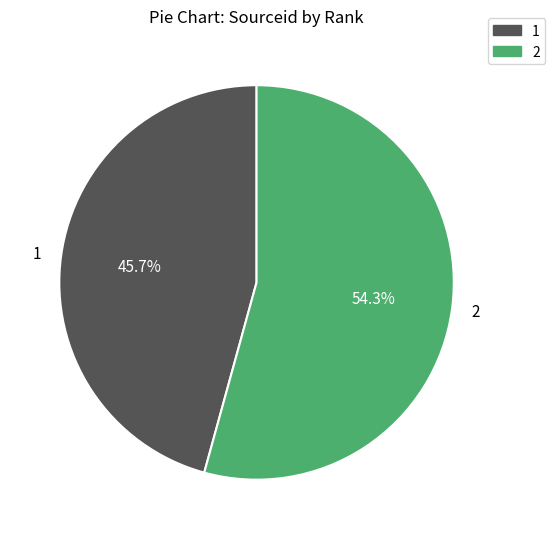

Approximately how many times larger is the value at 2 compared to 1?

1.2